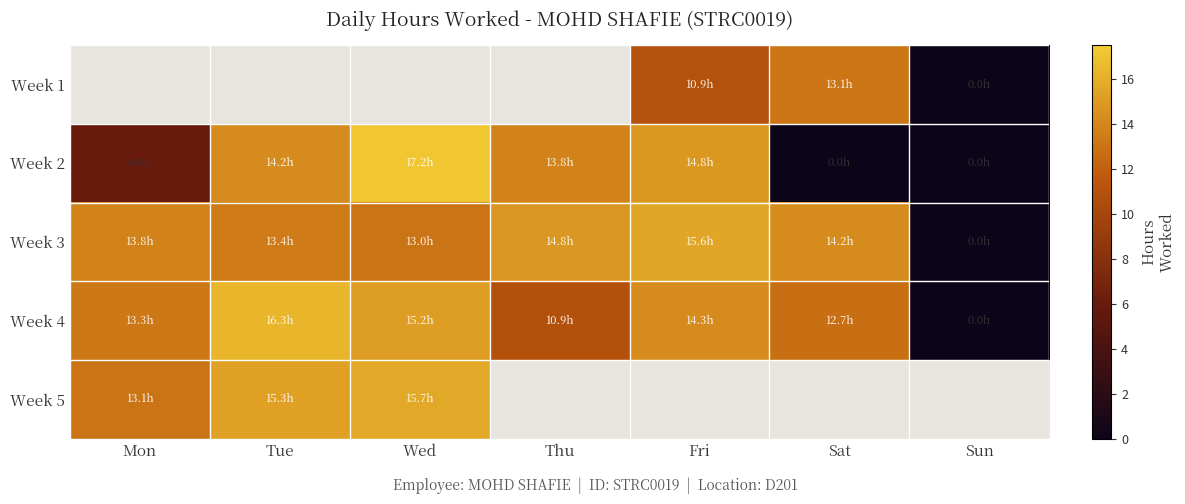

What is the average value of the Week 4 series?

11.8